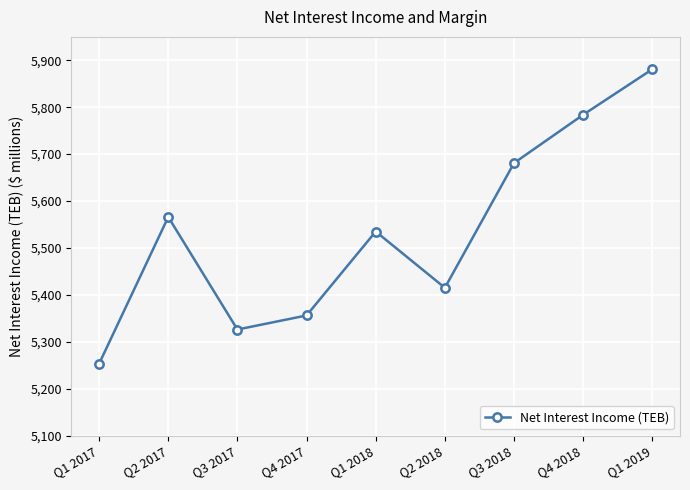

Rank the categories by value from lowest to highest.

Q1 2017, Q3 2017, Q4 2017, Q2 2018, Q1 2018, Q2 2017, Q3 2018, Q4 2018, Q1 2019